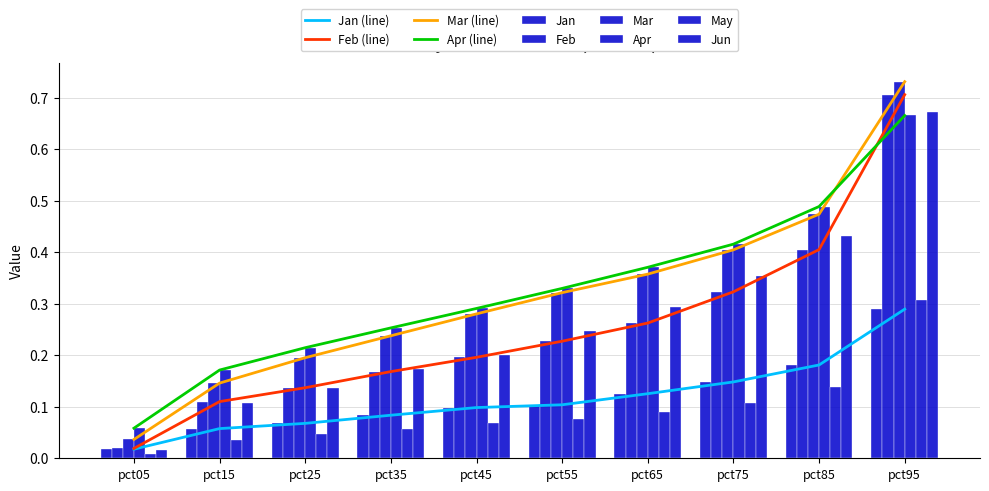

How many bars are there in total?

60